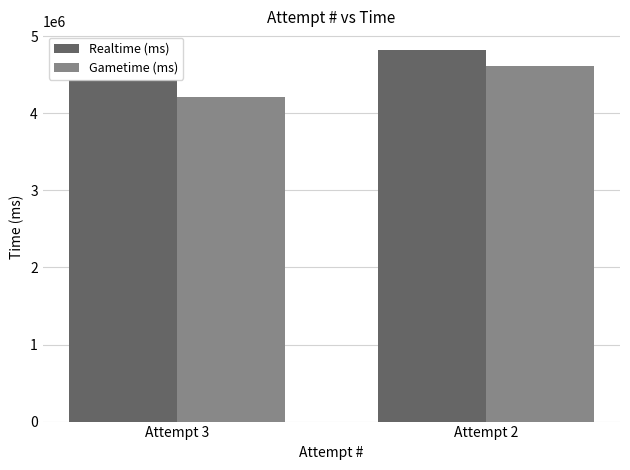

What is the value of the Gametime (ms) bar at the 1st from the left?

4217751